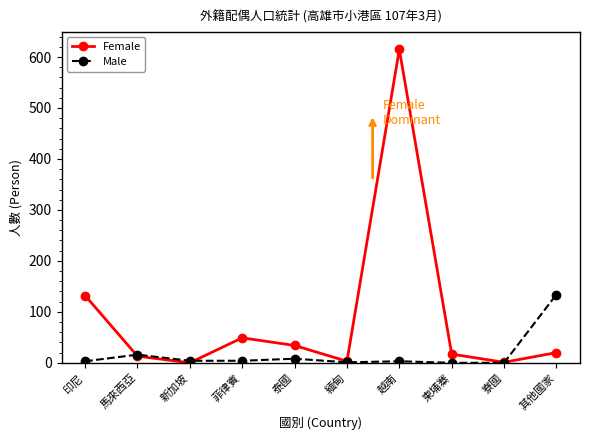

At which label does Female first exceed 20?

印尼